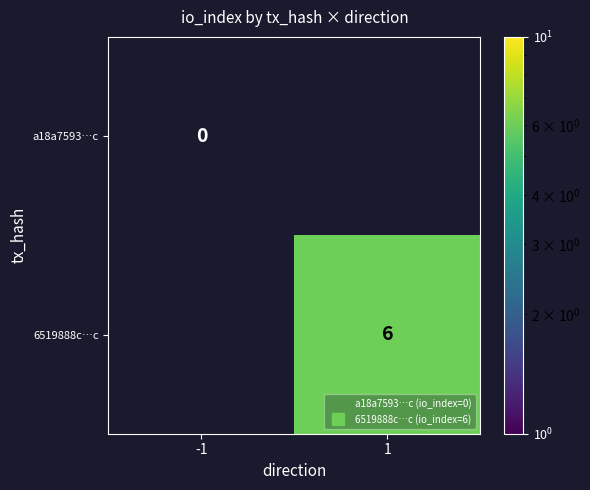

Rank the series by their maximum value, from lowest to highest.

a18a7593…c, 6519888c…c